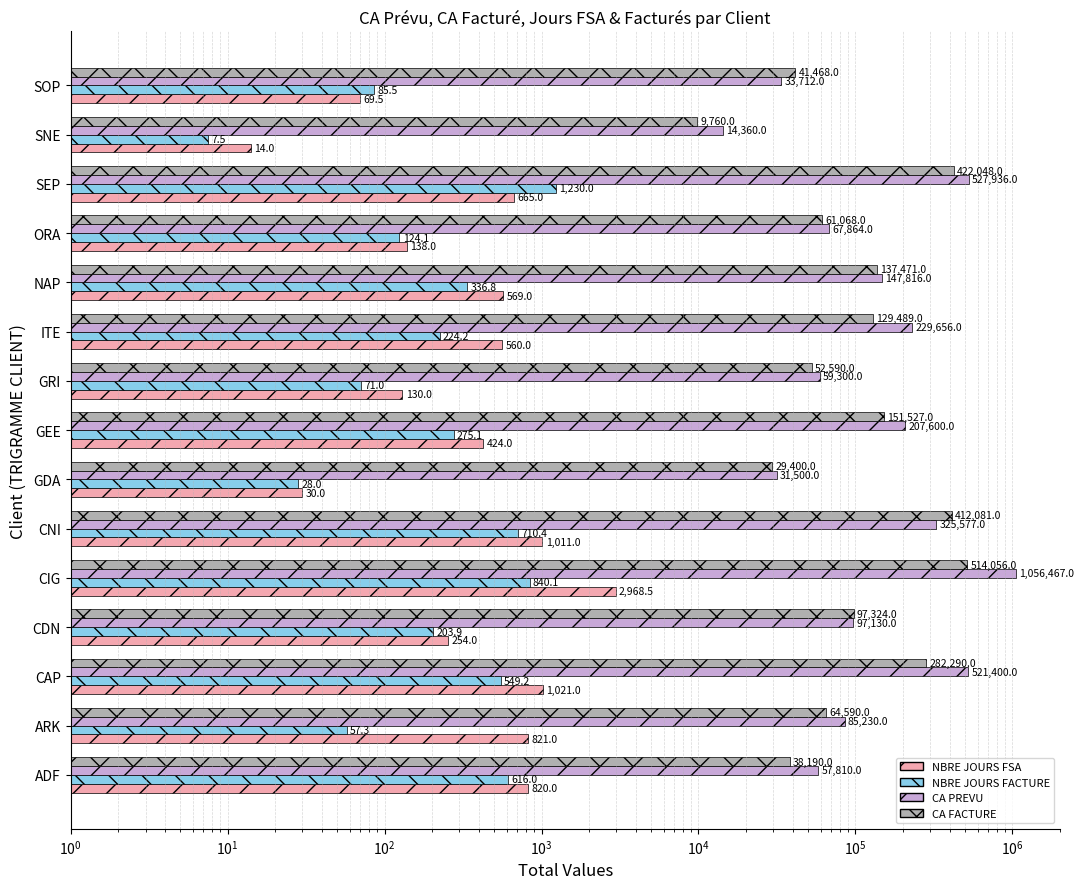

How many groups of bars are there?

15